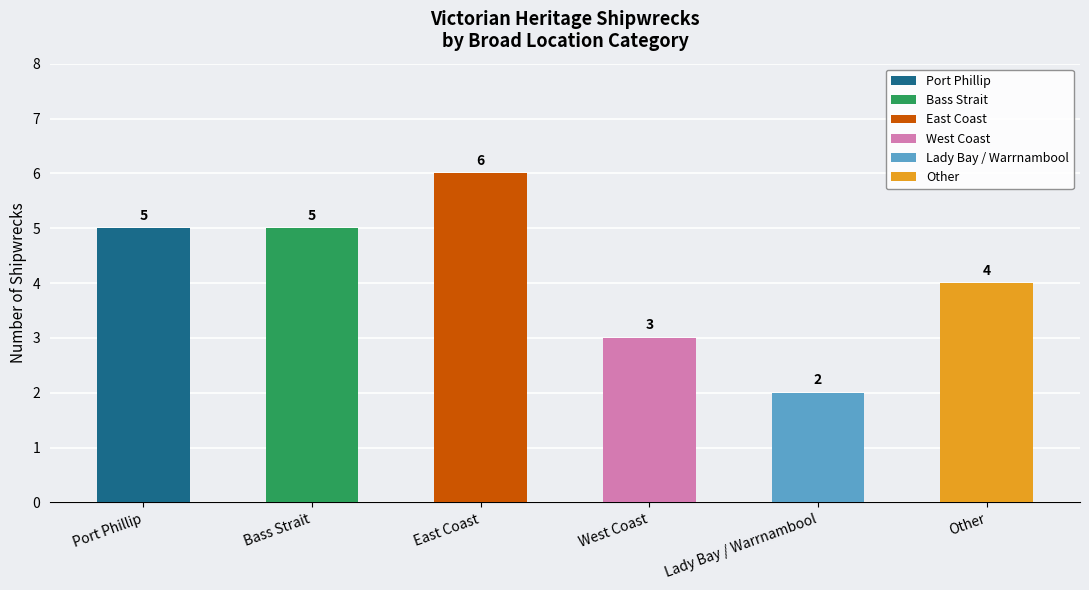

What is the difference between the values at Other and West Coast?

1